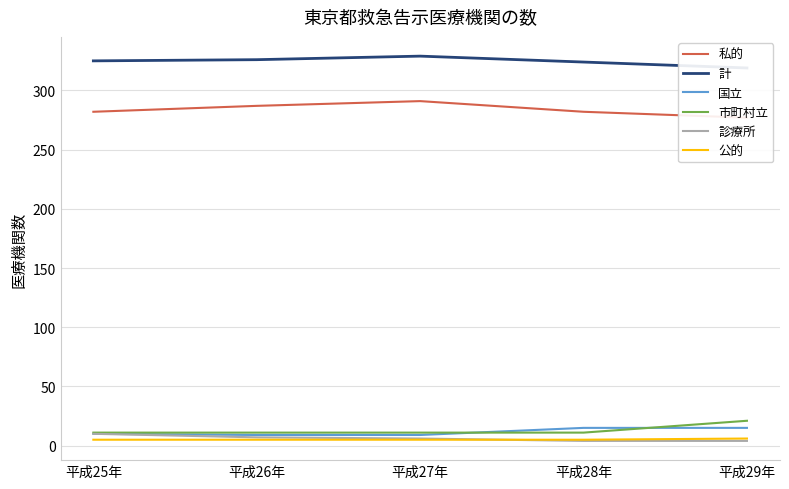

Reading left to right, extract all data points from this chart.

私的: 平成25年=282	平成26年=287	平成27年=291	平成28年=282	平成29年=277
計: 平成25年=325	平成26年=326	平成27年=329	平成28年=324	平成29年=319
国立: 平成25年=10	平成26年=9	平成27年=9	平成28年=15	平成29年=15
市町村立: 平成25年=11	平成26年=11	平成27年=11	平成28年=11	平成29年=21
診療所: 平成25年=10	平成26年=7	平成27年=6	平成28年=4	平成29年=4
公的: 平成25年=5	平成26年=5	平成27年=5	平成28年=5	平成29年=6